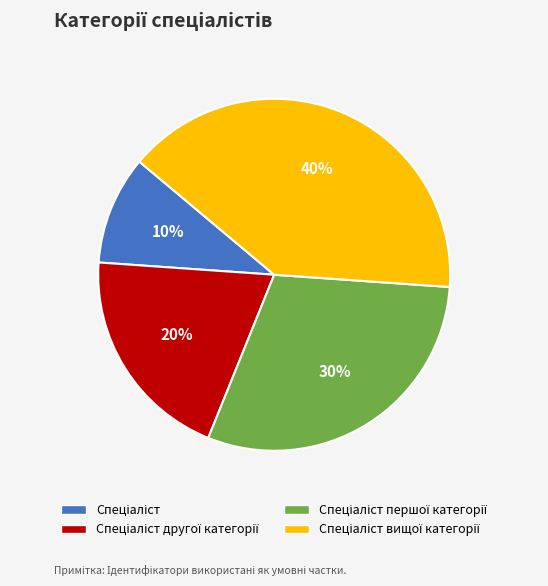

To the nearest percent, what is the difference between the largest and smallest slice percentages?

30%